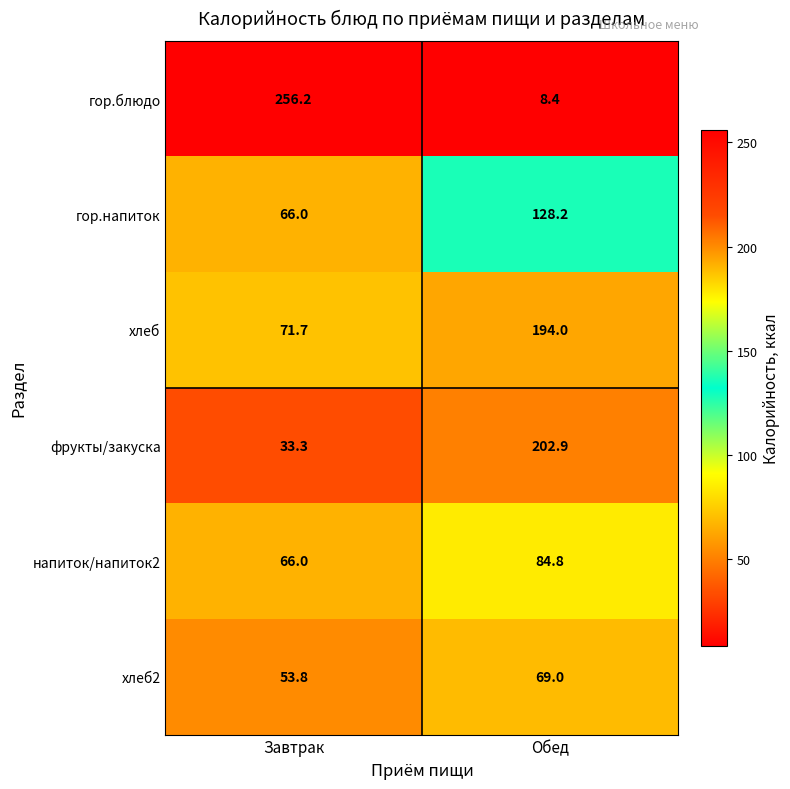

Reading left to right, transcribe all the data shown in this chart.

гор.блюдо: 256.2	8.4
гор.напиток: 66.0	128.2
хлеб: 71.7	194.0
фрукты/закуска: 33.3	202.9
напиток/напиток2: 66.0	84.8
хлеб2: 53.8	69.0